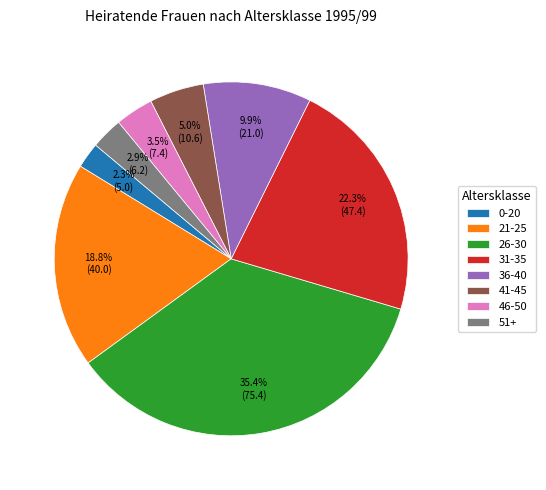

Between 31-35 and 36-40, which is larger?

31-35